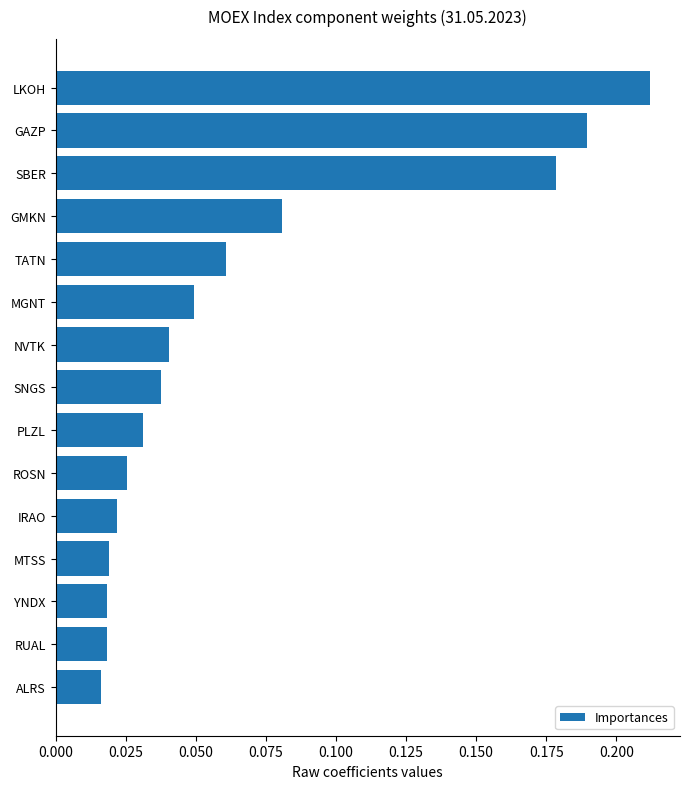

What position from the top is PLZL?

9